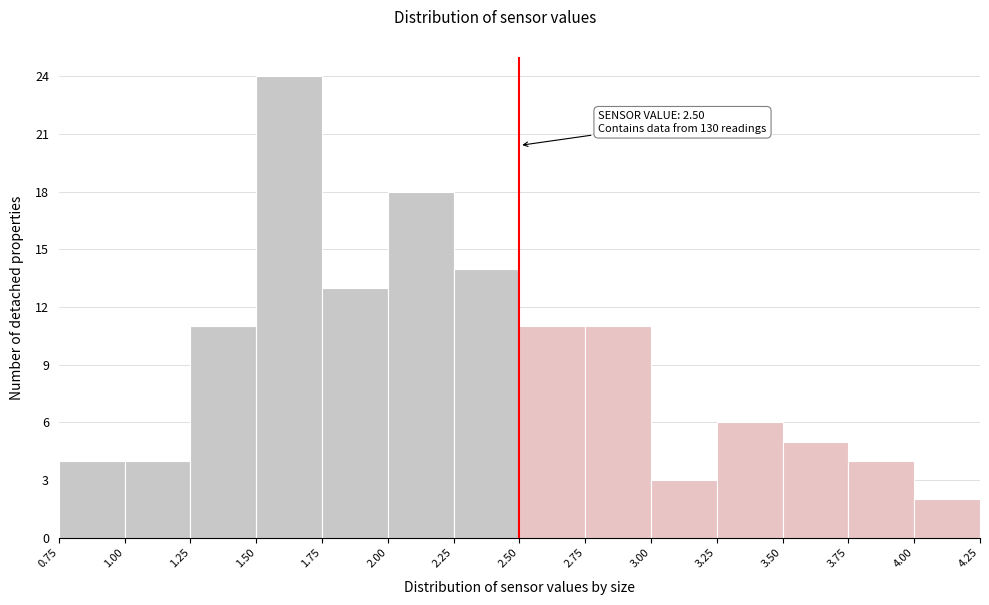

Which range on the x-axis has the tallest bar?

1.50 to 1.75